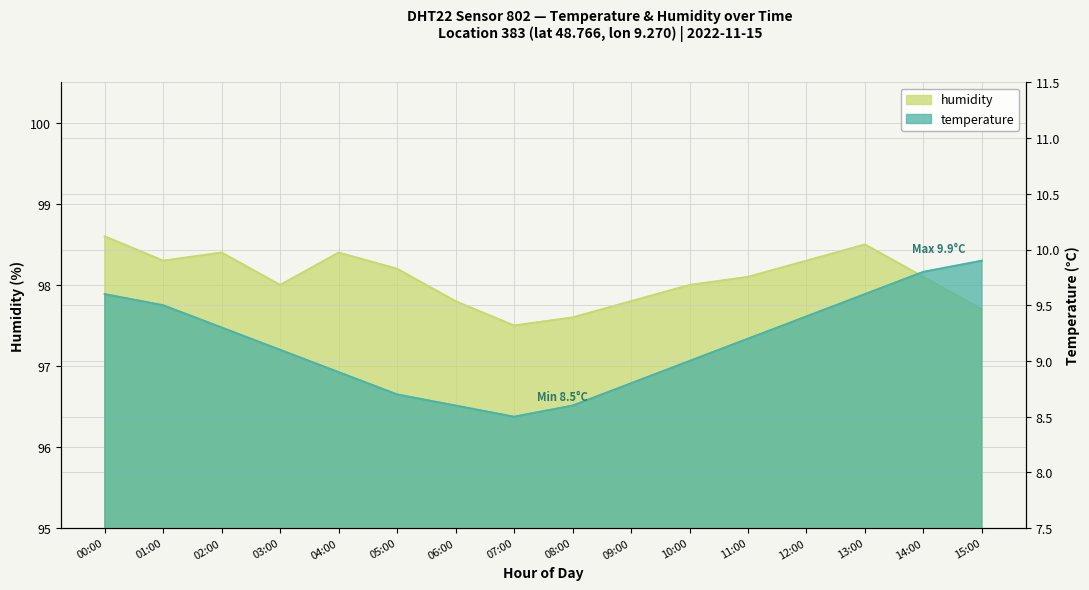

What are all the series names shown in the legend?

temperature, humidity